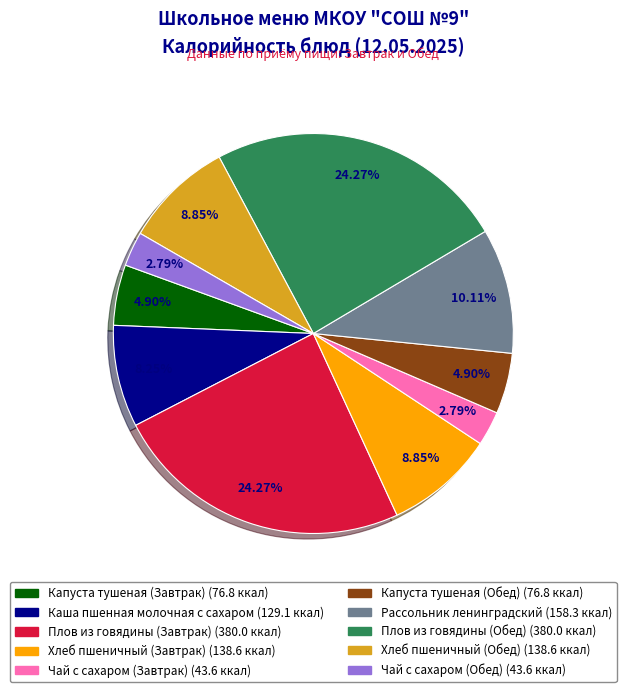

To the nearest percent, what is the difference between the largest and smallest slice percentages?

21%